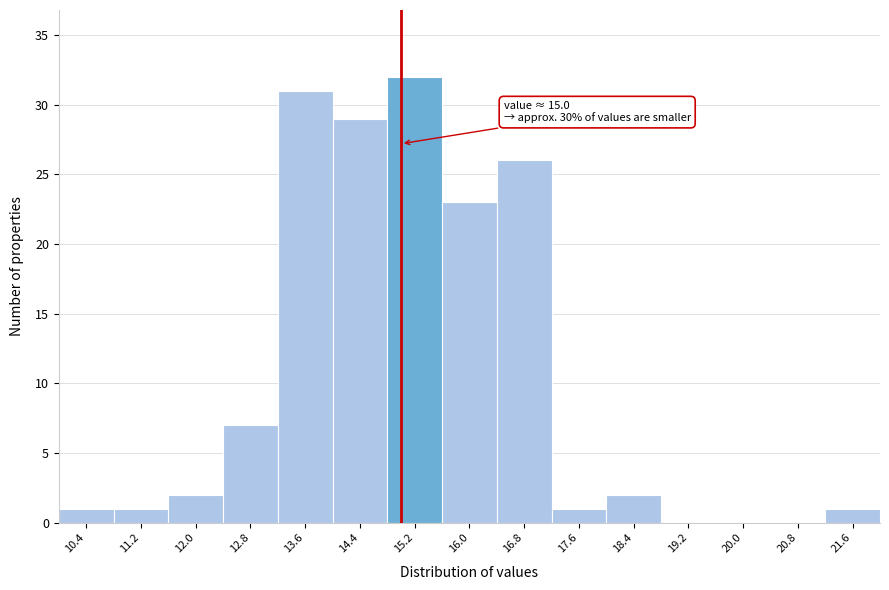

Over which range of the x-axis is the bar tallest?

14.8 to 15.6